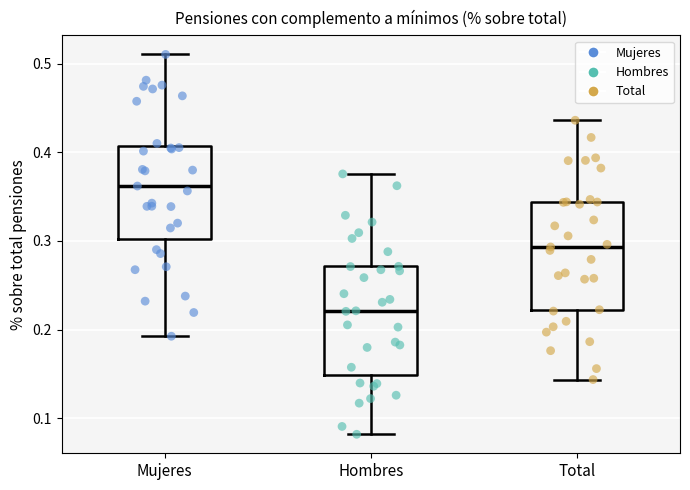

Reading left to right, read every box against the y-axis: the position of its median line, the range the box covers, and the ends of its whiskers. The values are not printed on the chart, so give them approximately, as read against the axis.

Mujeres: median 0.36, box 0.30 to 0.41, whiskers 0.19 to 0.51
Hombres: median 0.22, box 0.15 to 0.27, whiskers 0.08 to 0.38
Total: median 0.29, box 0.22 to 0.34, whiskers 0.14 to 0.44